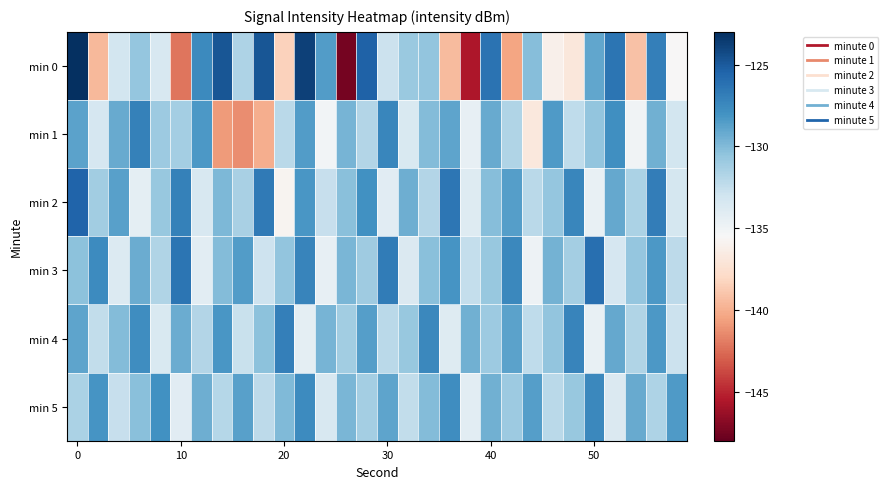

Which series has the widest spread of values?

min 0